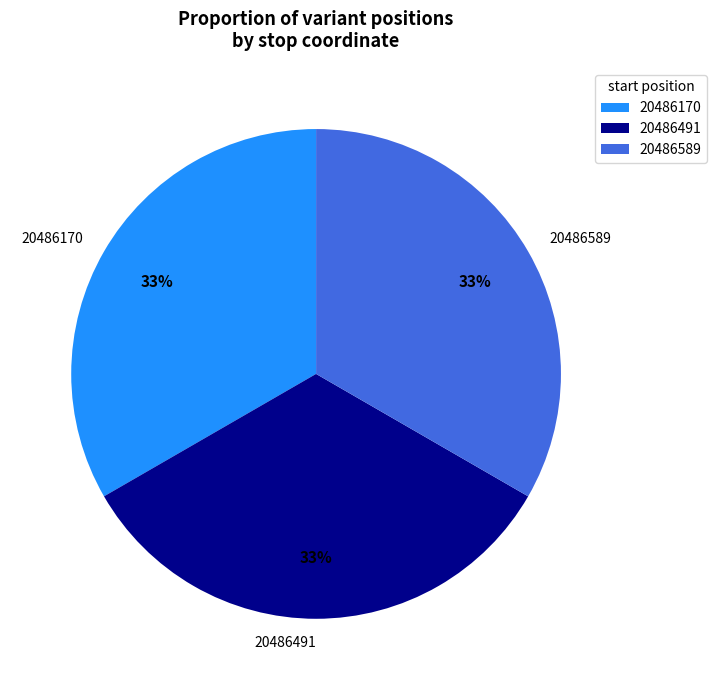

The 20486491 slice represents 33% of the pie. True or false?

True